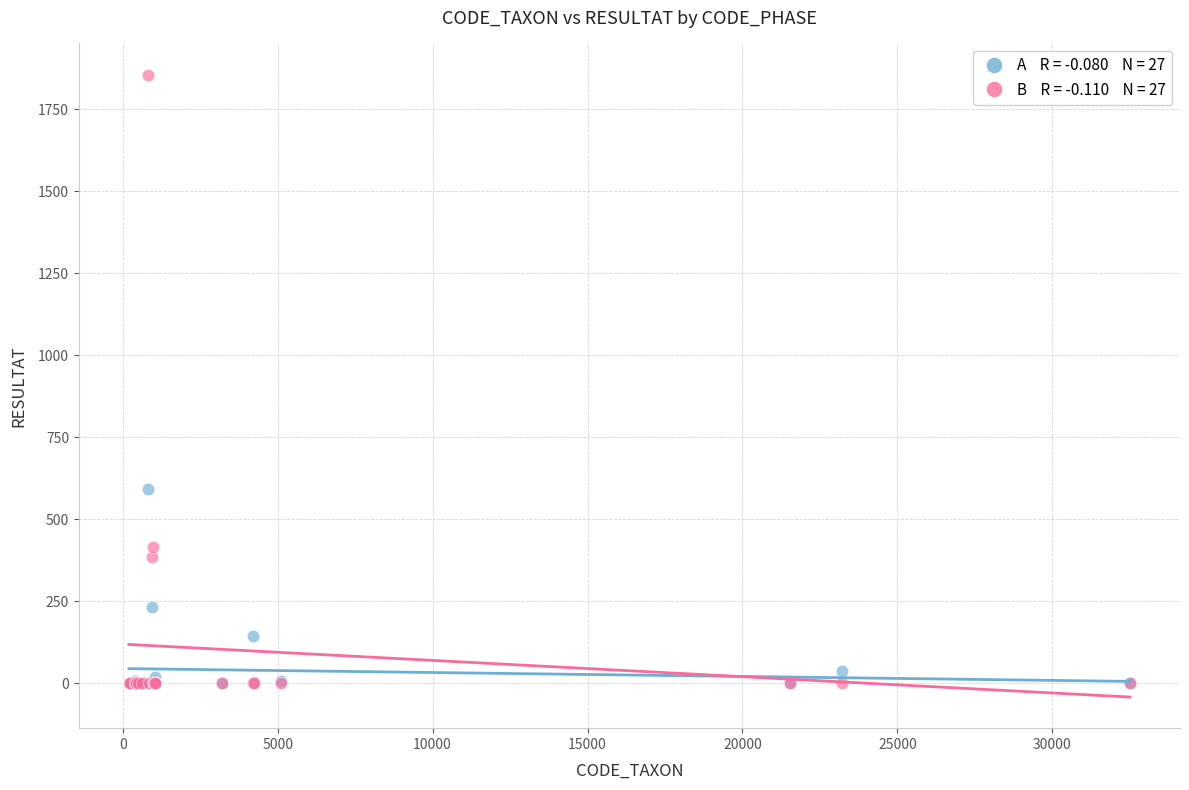

Across all series, what Y value is closest to 928?

592